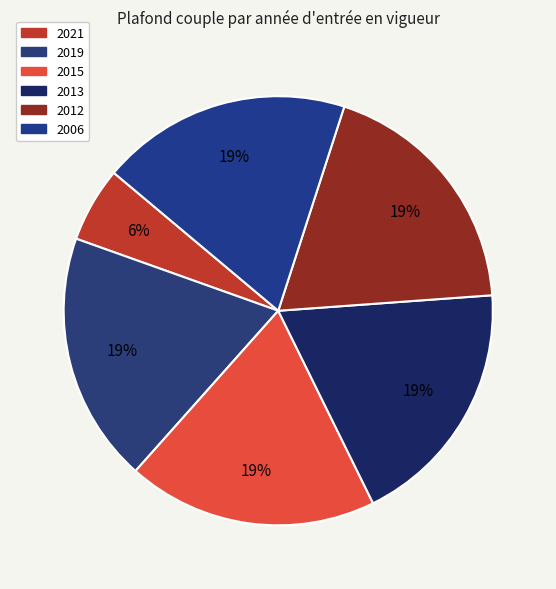

Is there a majority slice in this chart?

No